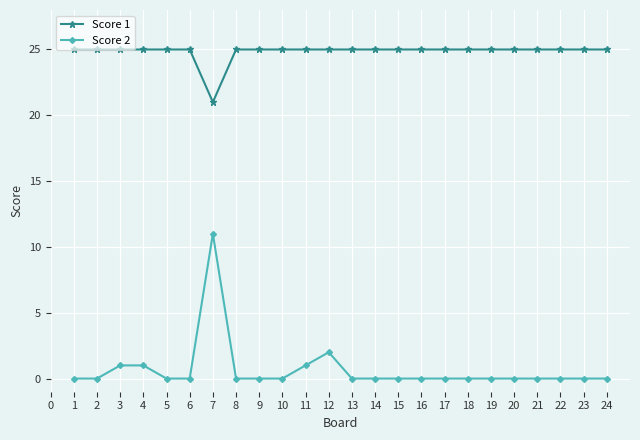

What is the value of the Score 1 point at the 4th from the left?

25